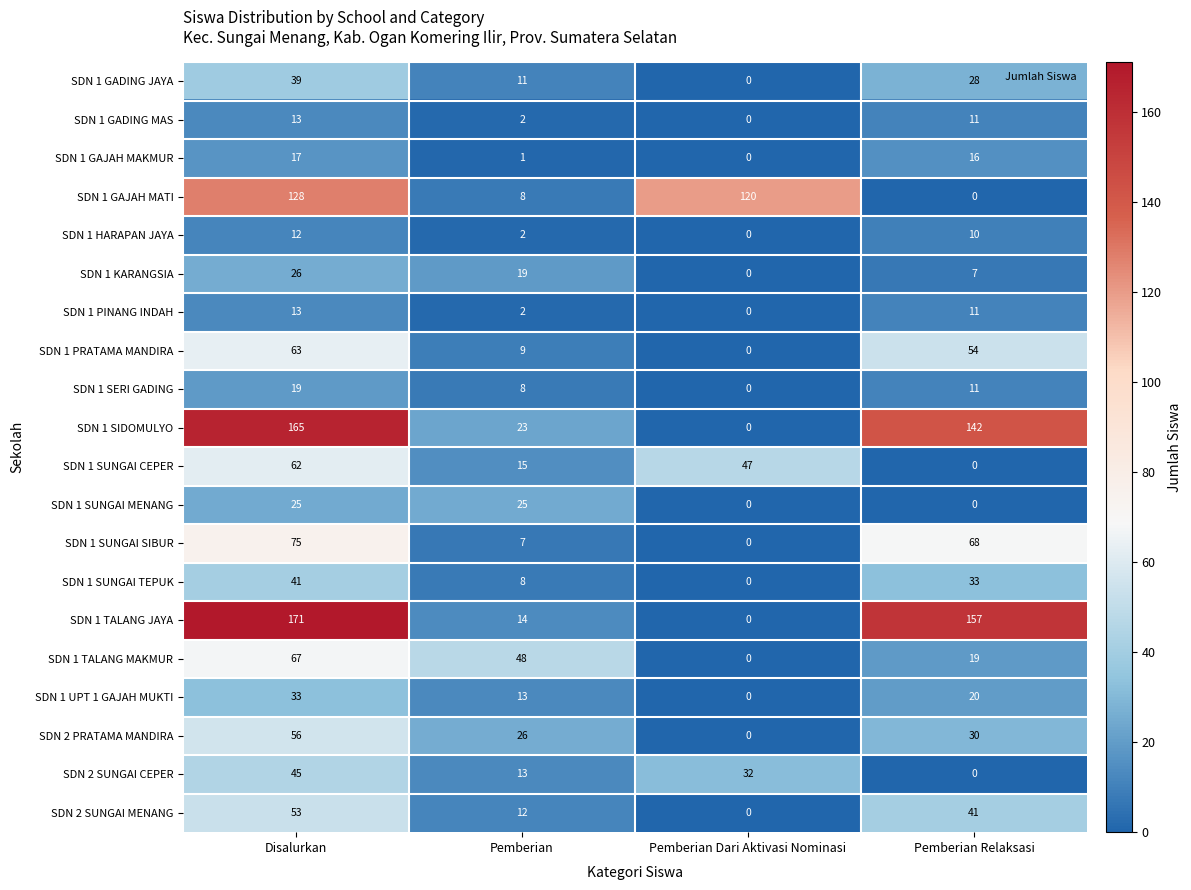

At how many categories does at least one series exceed 68?

3